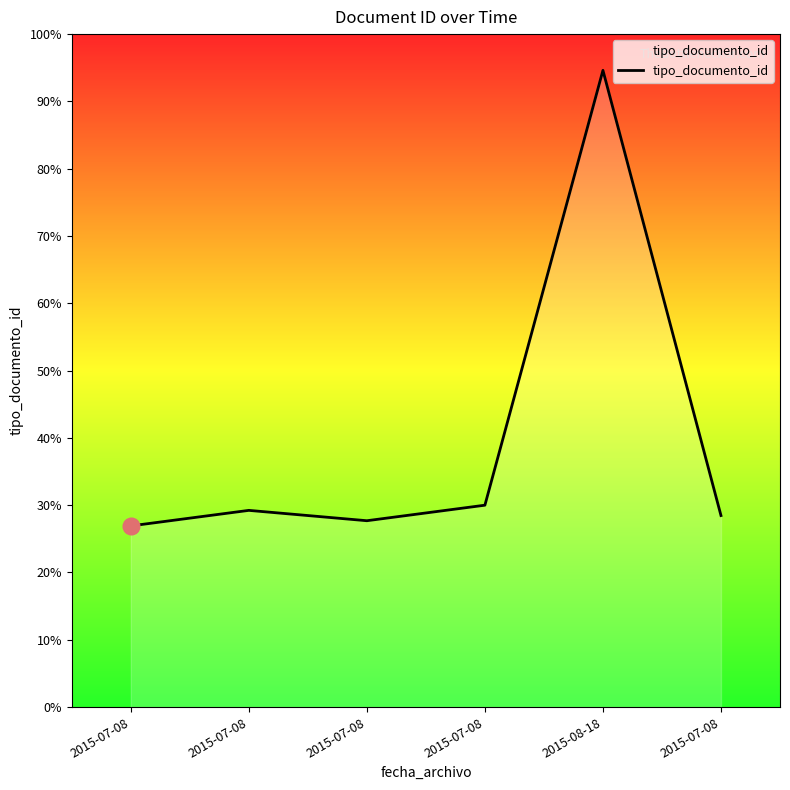

What is the difference between the values at 2015-07-08 and 2015-07-08?

2